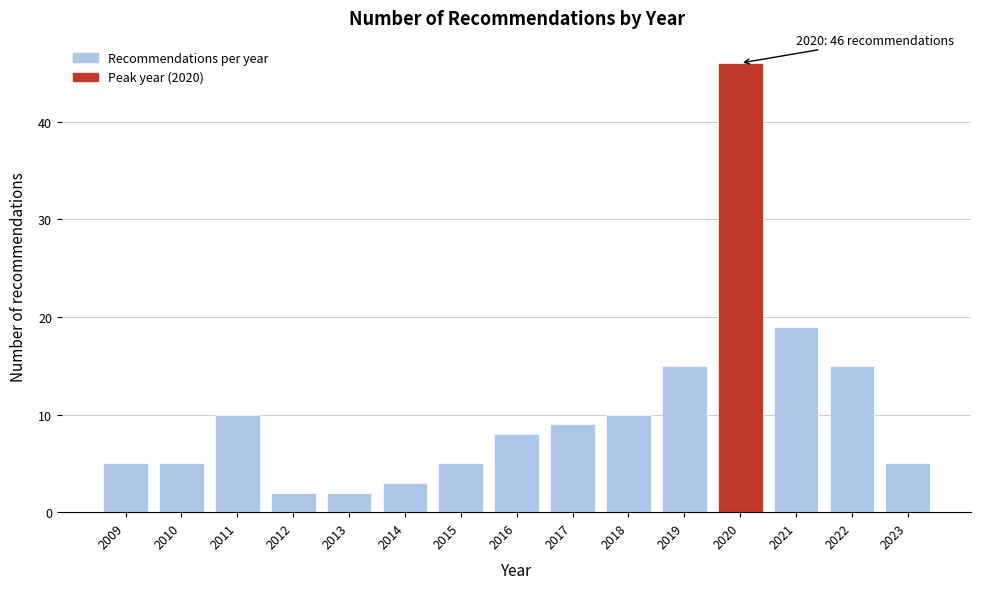

Reading left to right, extract all data points from this chart.

5	5	10	2	2	3	5	8	9	10	15	46	19	15	5